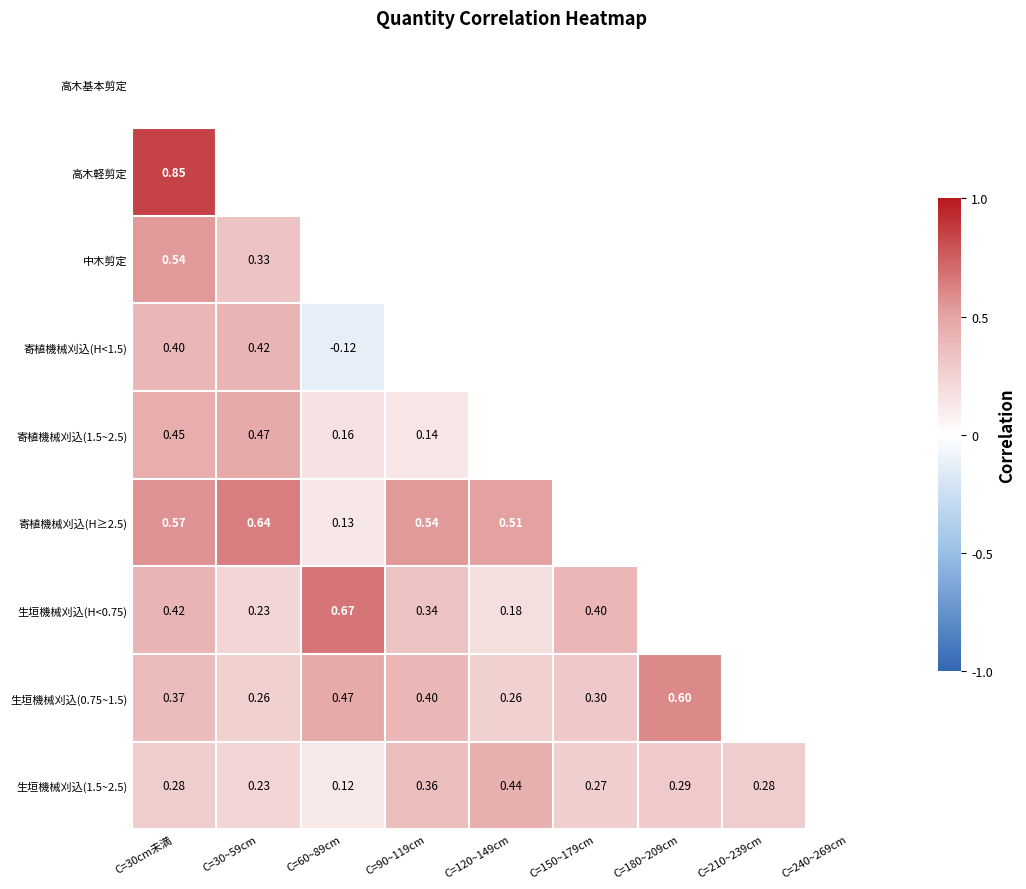

Is the value of 生垣機械刈込(H<0.75) at C=90~119cm greater than the value of 寄植機械刈込(H≥2.5) at C=120~149cm?

No